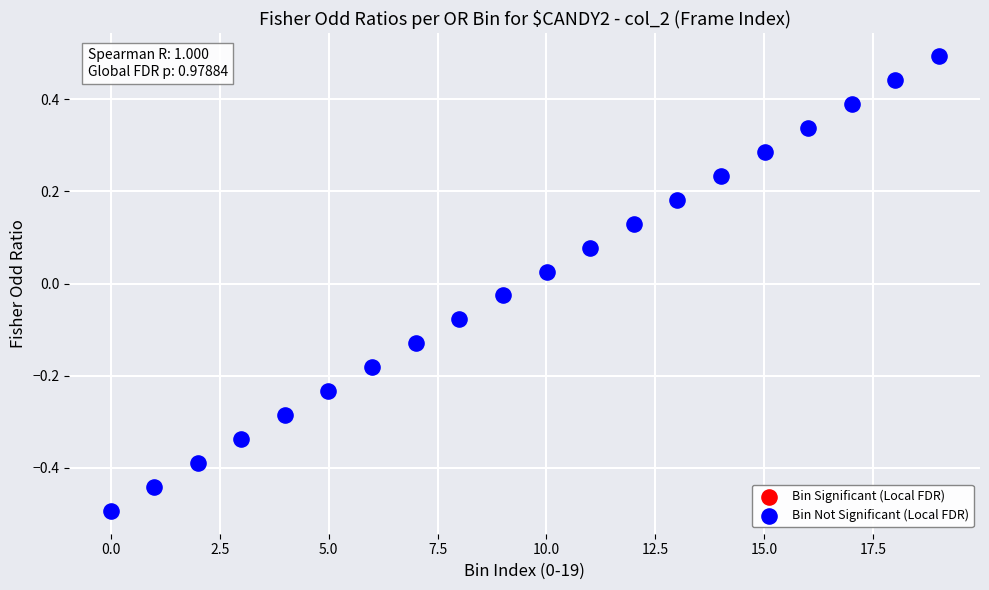

What is the range of X values (max minus min)?

19.0